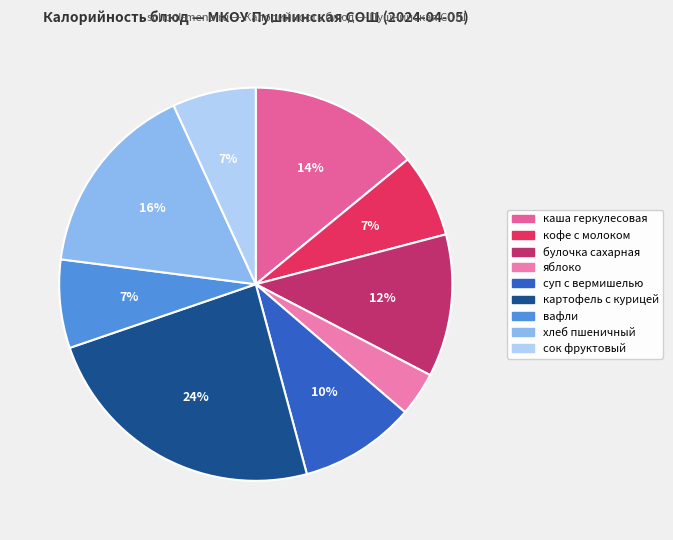

How many segments does this pie chart have?

9